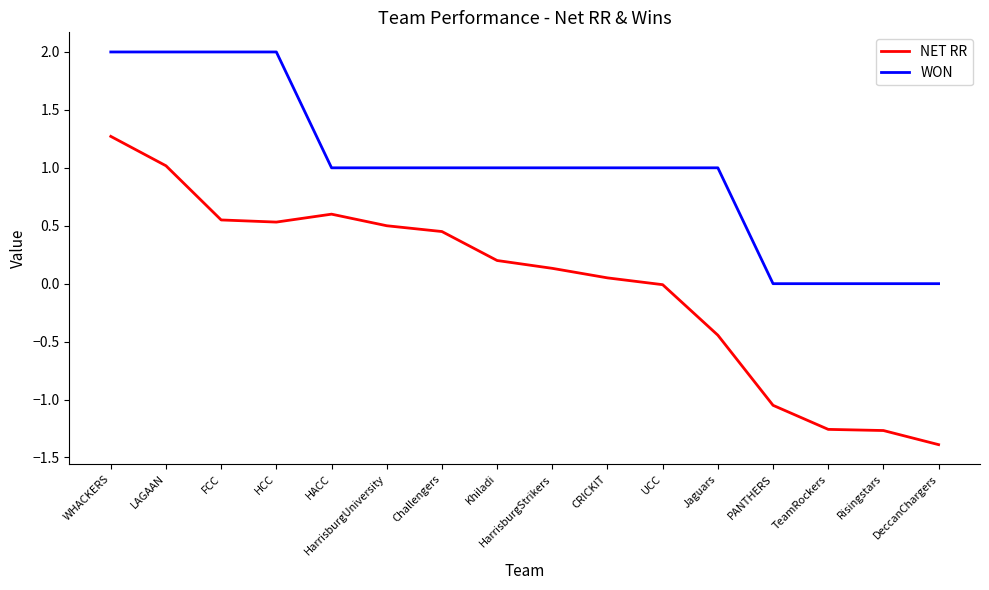

Rank the series at Khiladi from highest to lowest value.

WON, NET RR